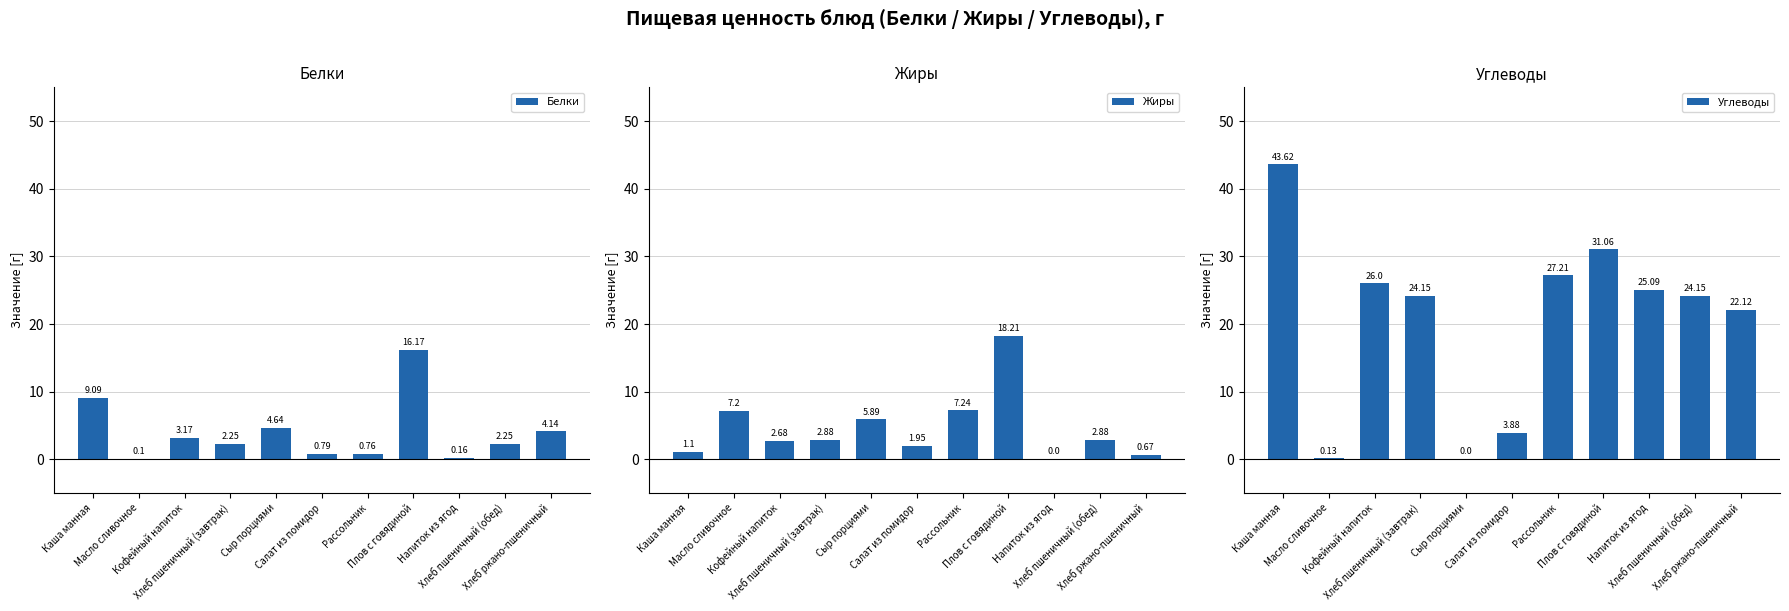

The value of Жиры at Кофейный напиток is 2.7. True or false?

True